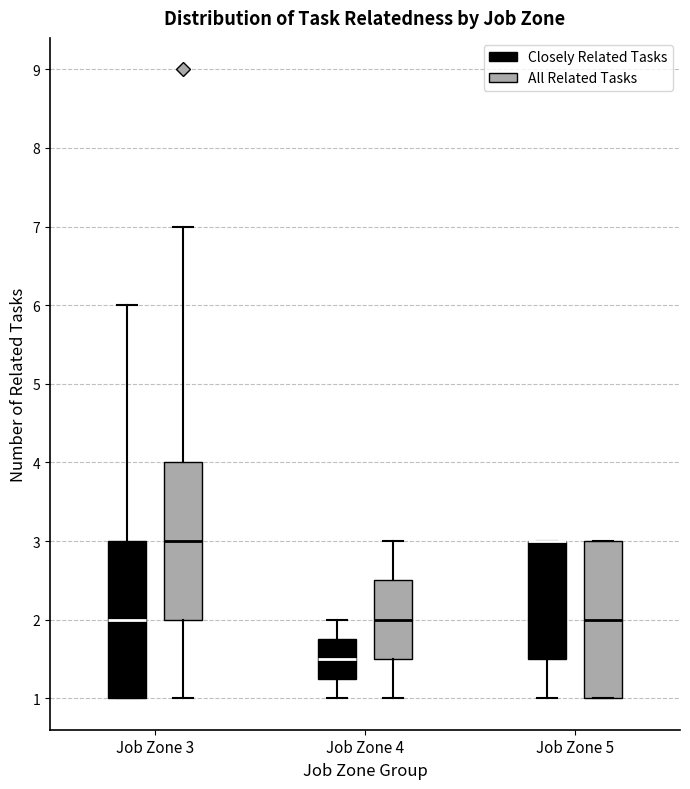

Reading left to right, transcribe this box plot: for each box, give where its median line is, the range the box spans, and where its two whiskers end, as read against the y-axis. The values are not printed on the chart, so give them approximately, as read against the axis.

Job Zone 3 (Closely Related Tasks): median 2.0, box 1.0 to 3.0, whiskers 1.0 to 6.0
Job Zone 3 (All Related Tasks): median 3.0, box 2.0 to 4.0, whiskers 1.0 to 7.0
Job Zone 4 (Closely Related Tasks): median 1.5, box 1.3 to 1.8, whiskers 1.0 to 2.0
Job Zone 4 (All Related Tasks): median 2.0, box 1.5 to 2.5, whiskers 1.0 to 3.0
Job Zone 5 (Closely Related Tasks): median 3.0 (drawn on the box's upper edge), box 1.5 to 3.0, whiskers 1.0 to 3.0
Job Zone 5 (All Related Tasks): median 2.0, box 1.0 to 3.0, whiskers 1.0 to 3.0